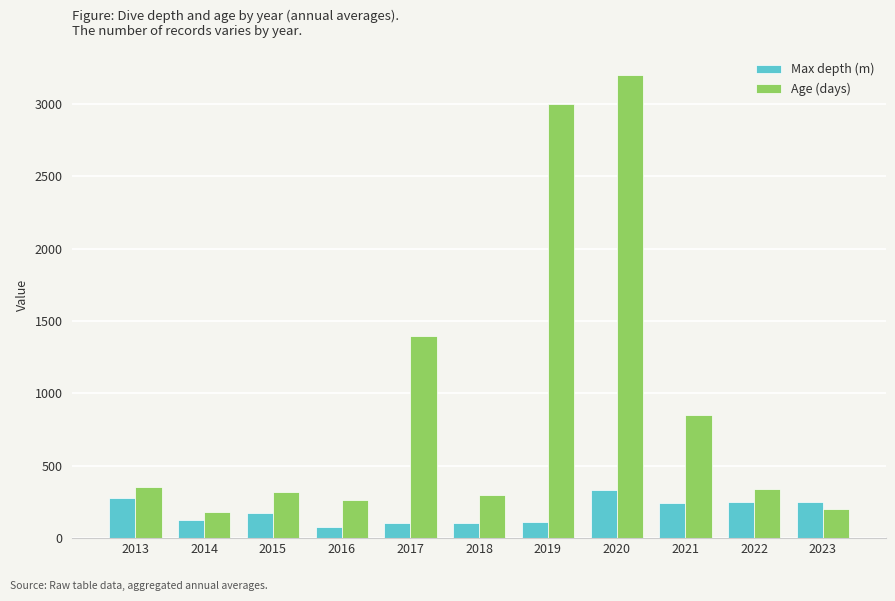

What is the smallest value displayed?

80